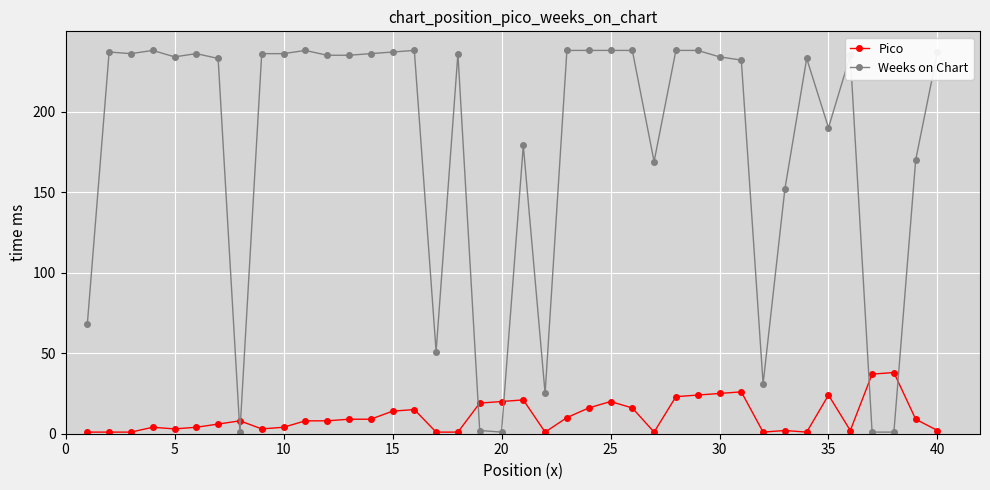

At how many categories does at least one series exceed 228?

26